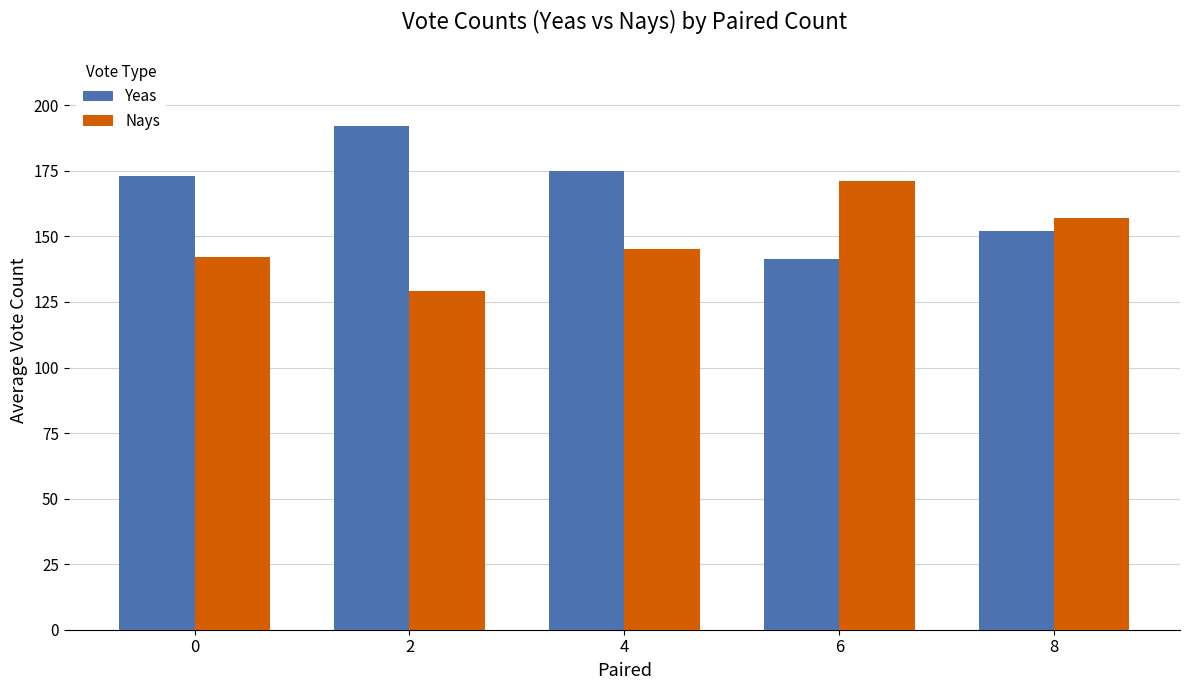

The Nays series shows 129.1 at 2. True or false?

True